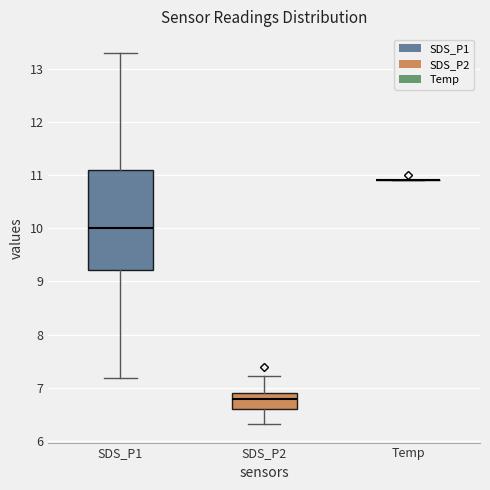

Where is the lower edge of the box for SDS_P1 on the y-axis? The values are not printed on the chart, so give them approximately, as read against the axis.

9.2